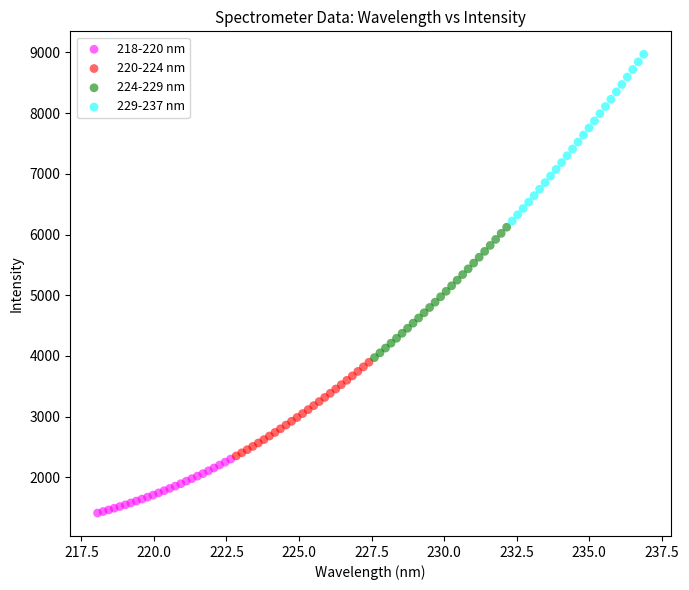

Which series has the largest Y range (max minus min)?

229-237 nm